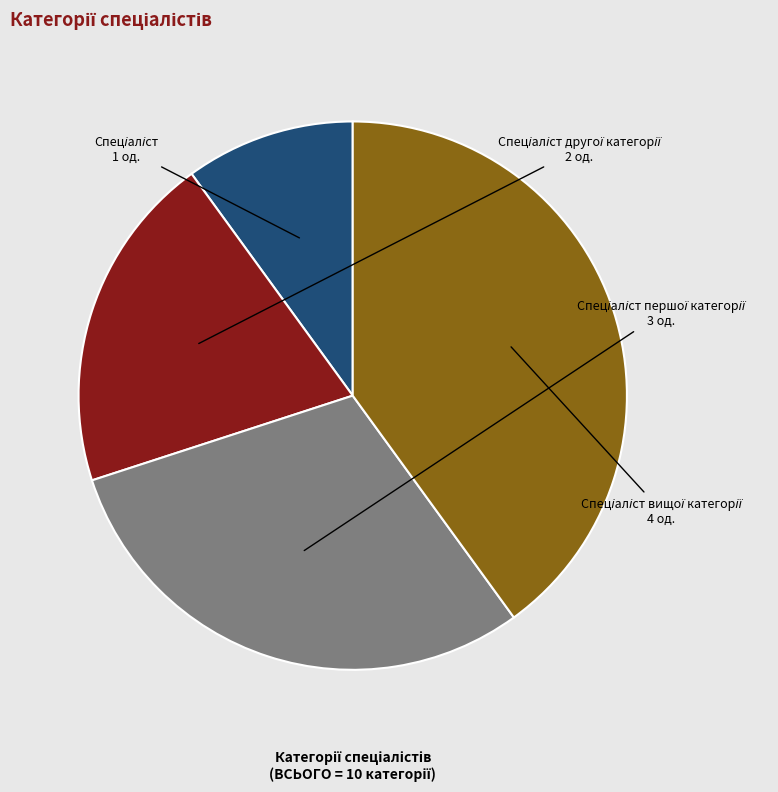

Is there any slice that represents more than half of the pie?

No